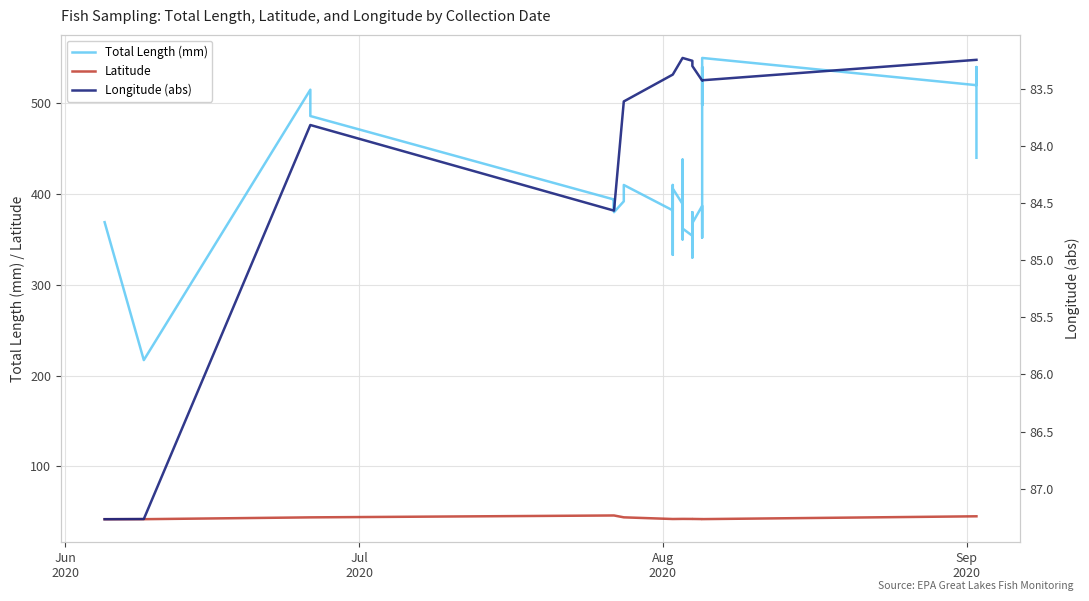

True or false: Total Length (mm) has more than 1 points higher than both neighbors.

True